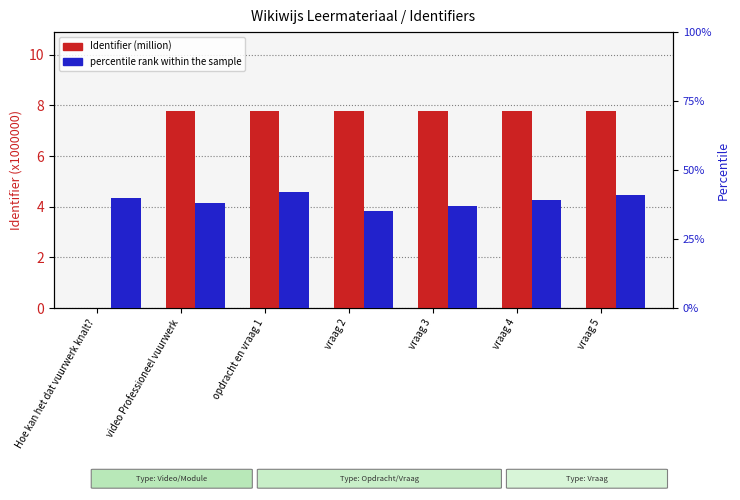

Which series has the largest total across all categories?

percentile rank within the sample